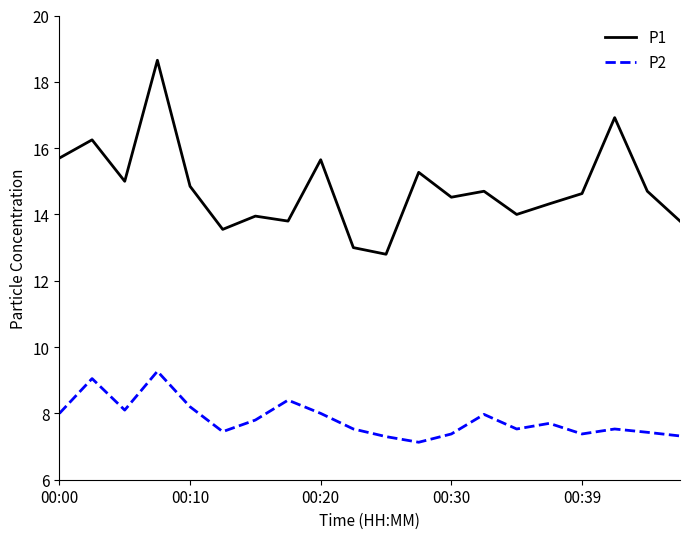

What is the lowest value of the P2 series?

7.1